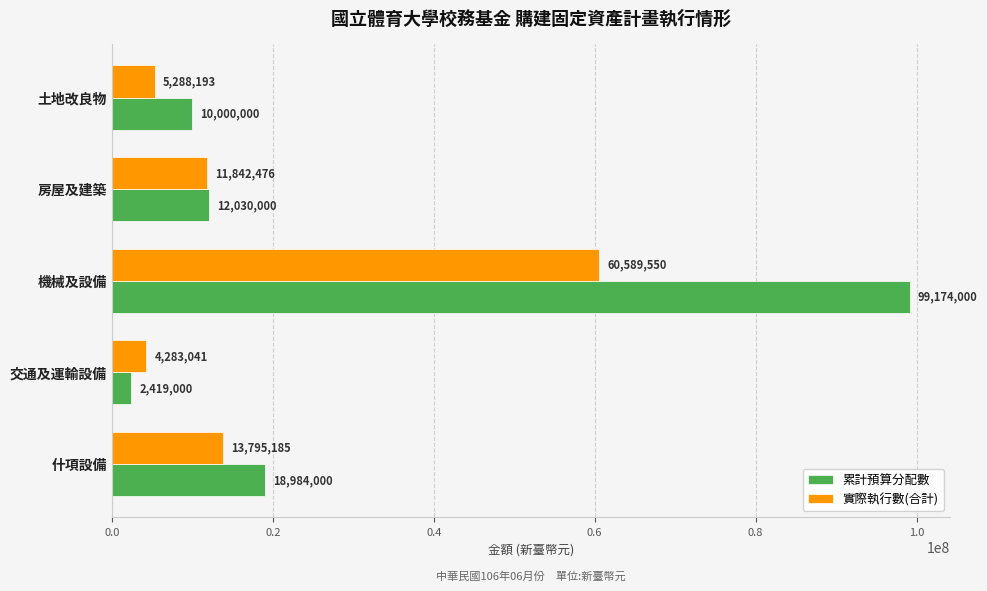

At which label is 實際執行數(合計) closest to 32436295?

什項設備